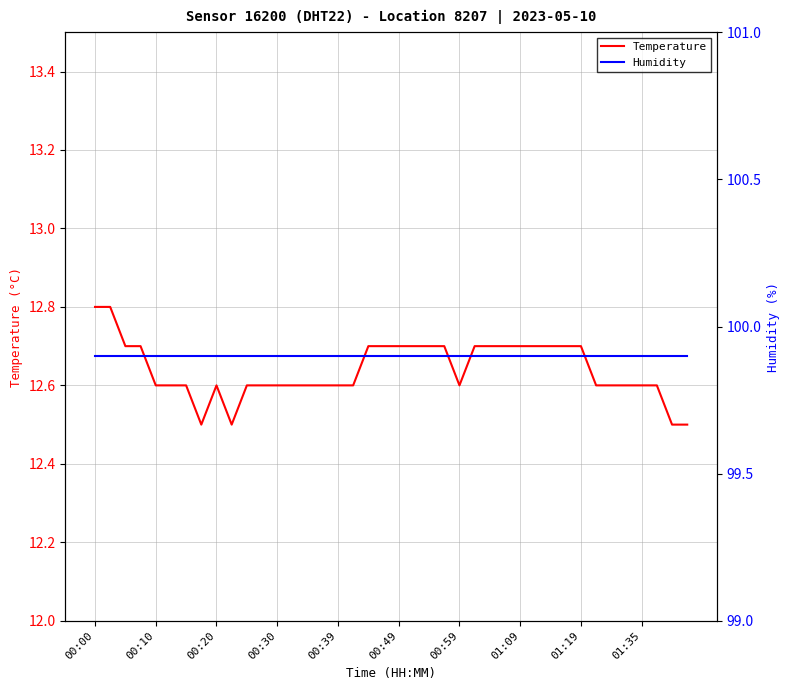

What is the lowest value of the Temperature series?

12.5